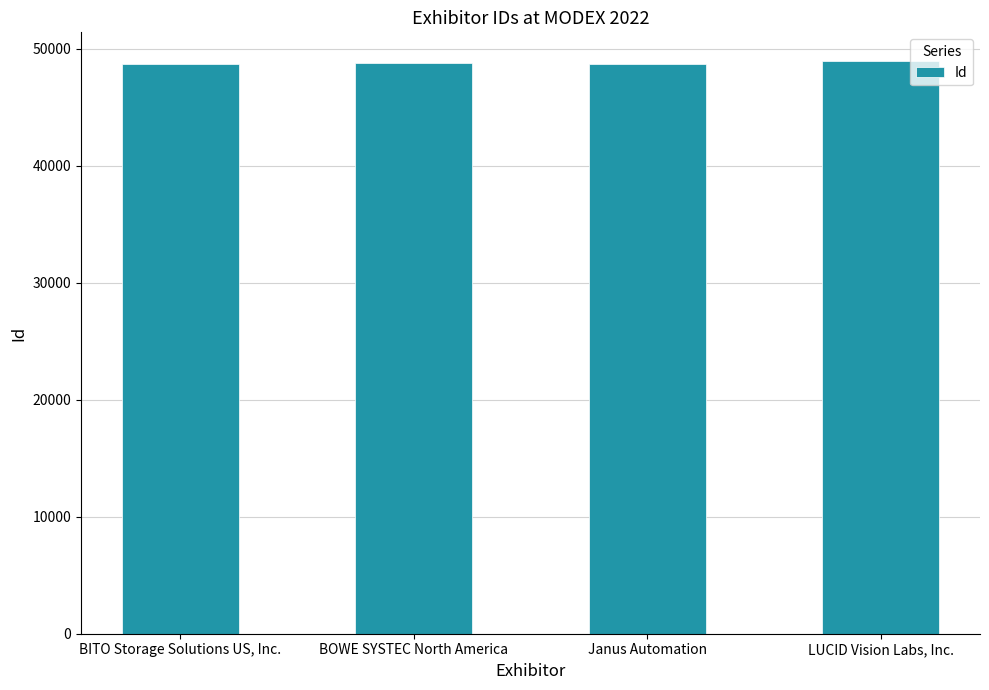

Approximately how many times larger is the value at LUCID Vision Labs, Inc. compared to Janus Automation?

1.0